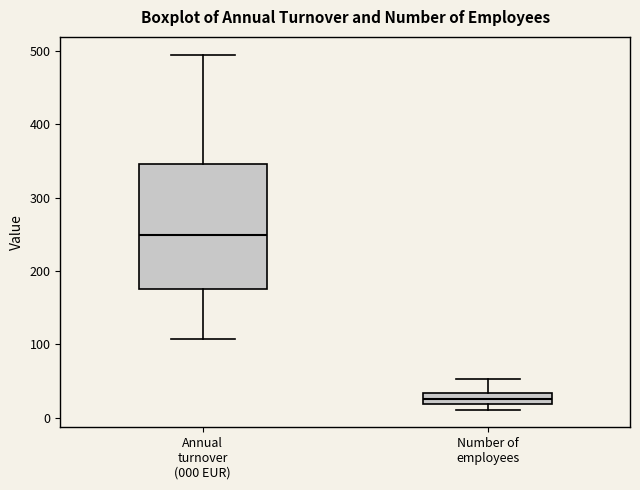

Where is the upper edge of the box for Annual turnover (000 EUR) on the y-axis? The values are not printed on the chart, so give them approximately, as read against the axis.

350